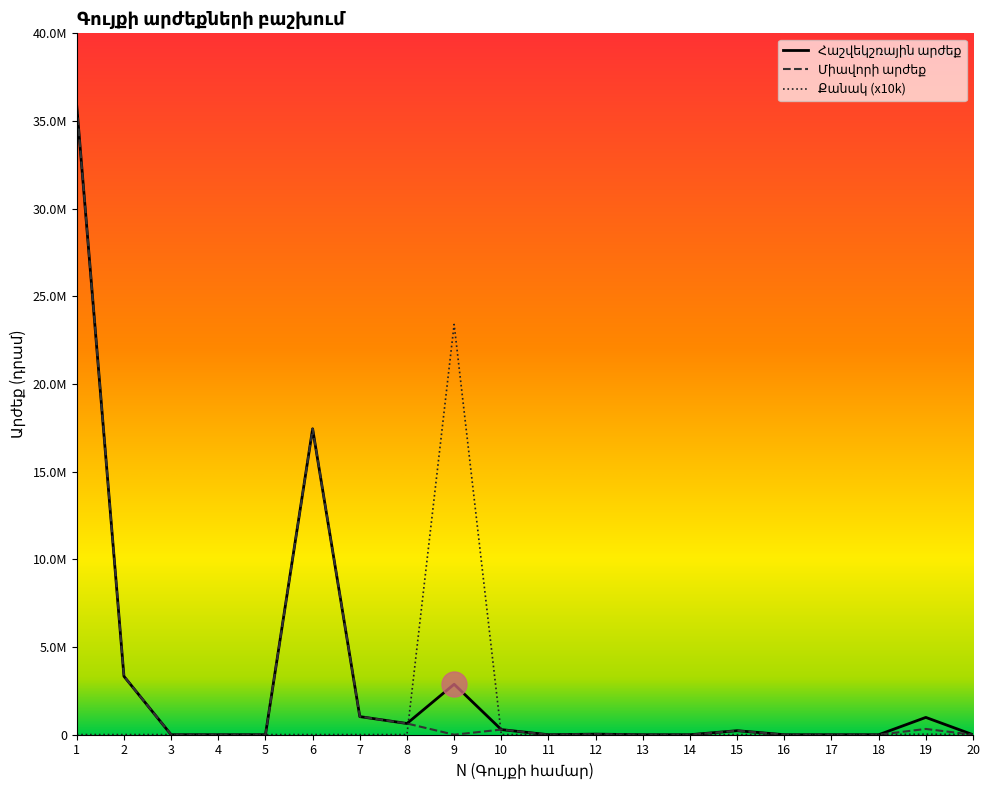

Is it true that Քանակ equals 5567 at 8?

False